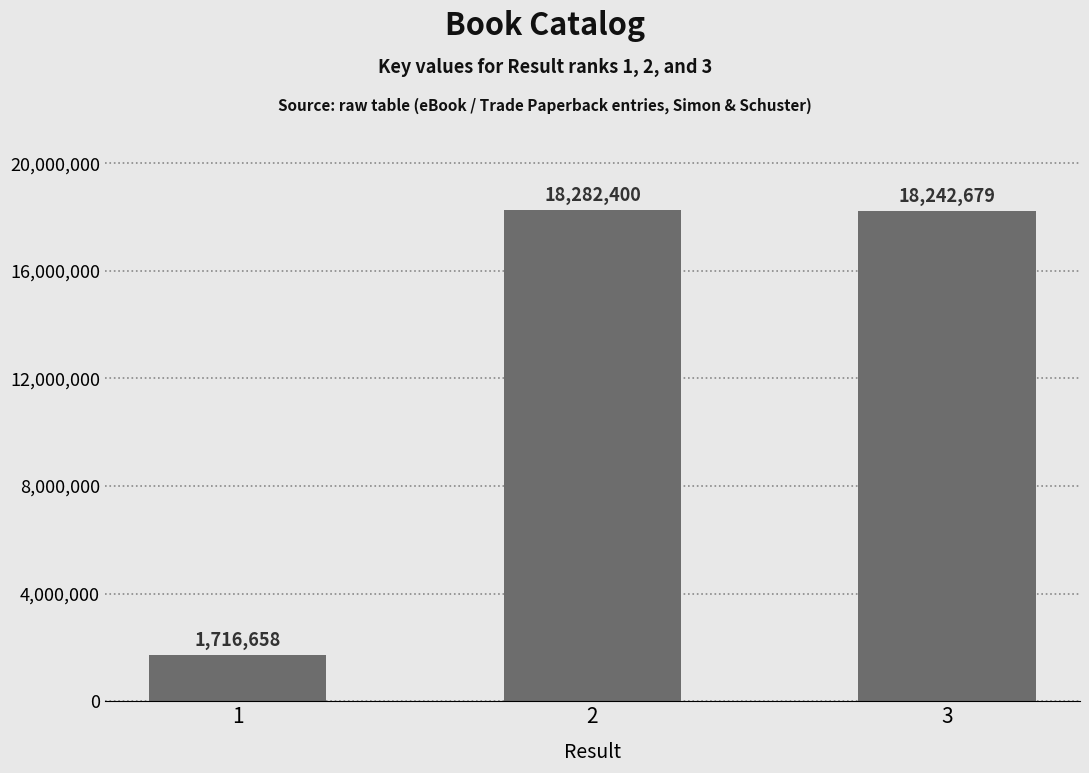

What is the minimum value shown in the chart?

1716658